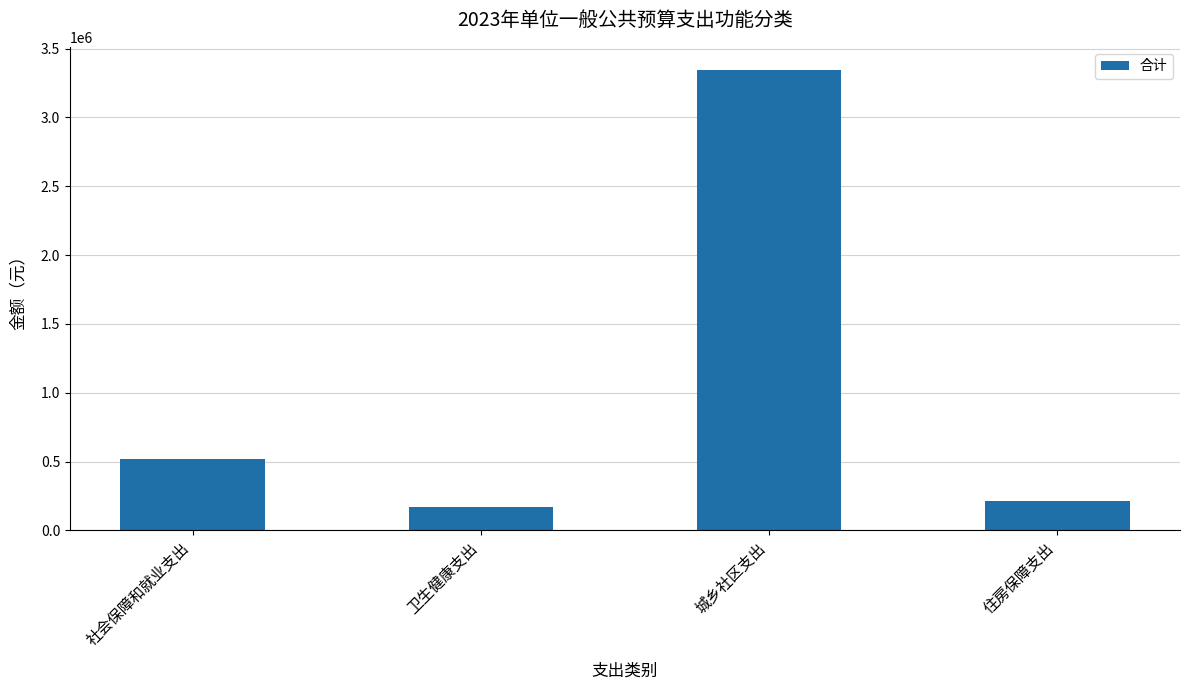

What is the average value?

1061775